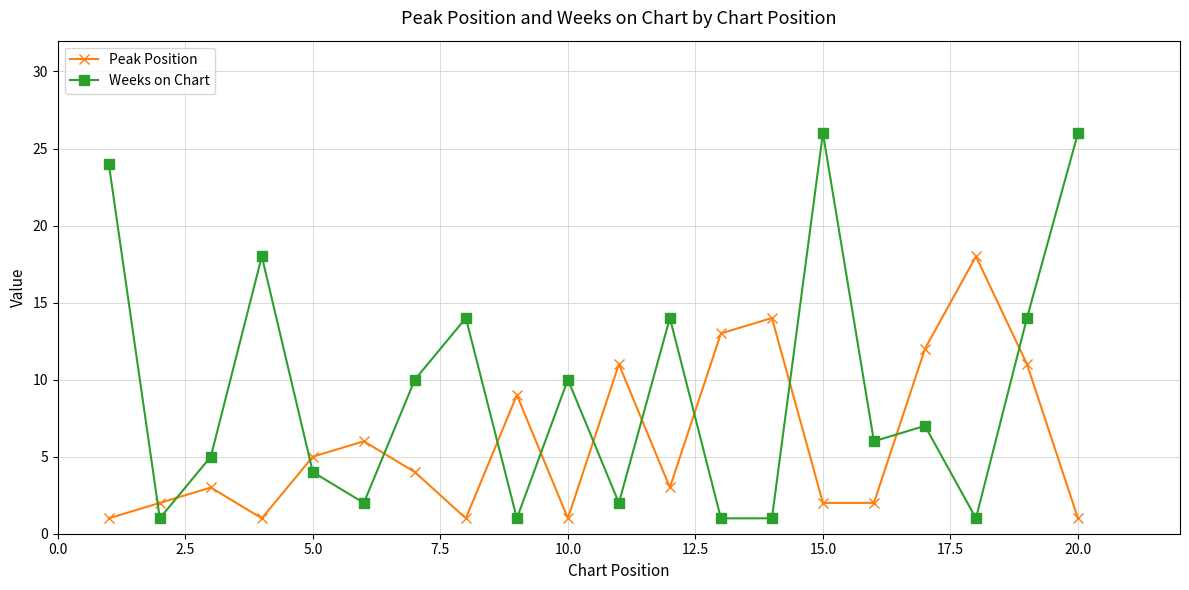

In Weeks on Chart, how many points are higher than both neighbors (excluding endpoints)?

6